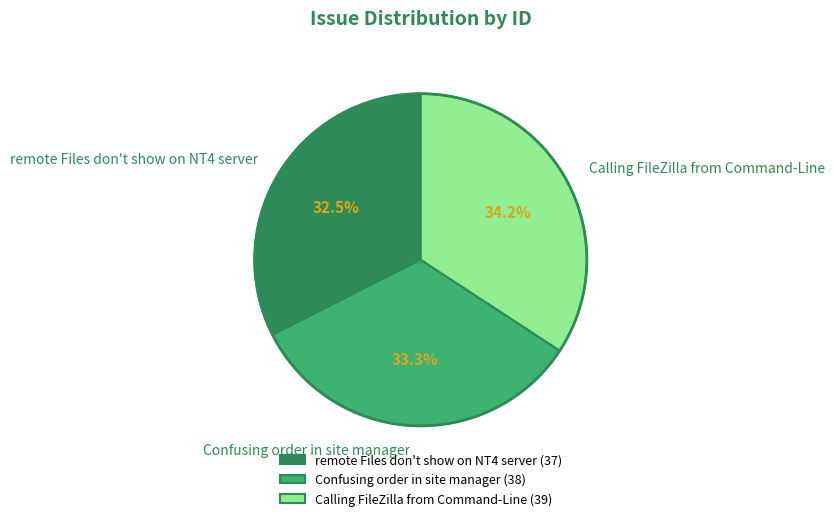

Do remote Files don't show on NT4 server and Confusing order in site manager together represent more than half of the pie?

Yes